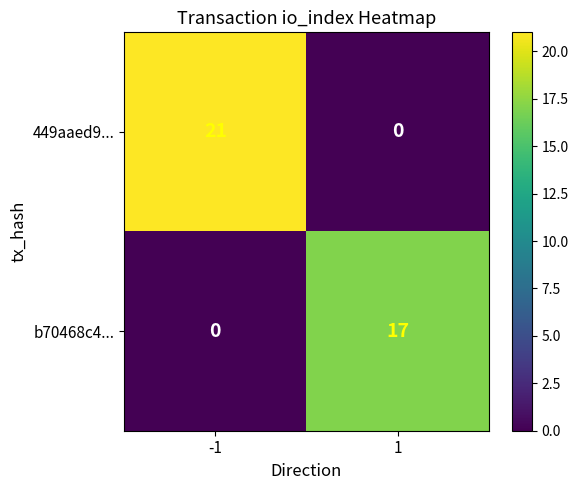

Which series has the largest total across all categories?

449aaed9...